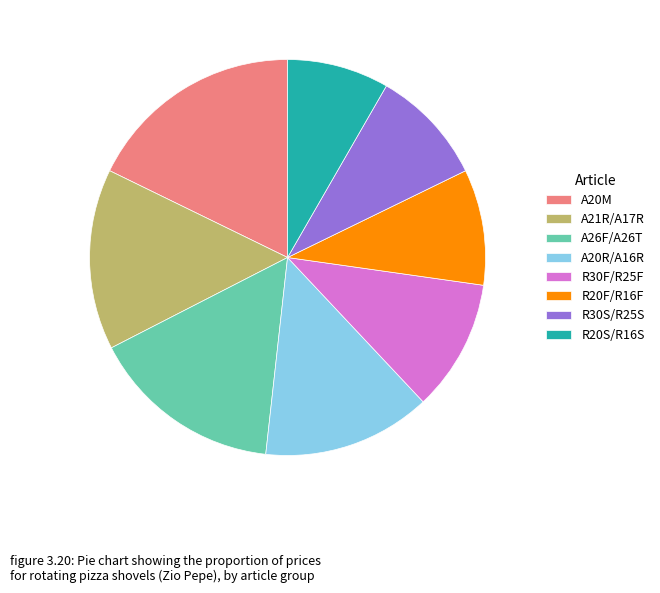

Is the sum of R30S/R25S and R20S/R16S greater than half?

No